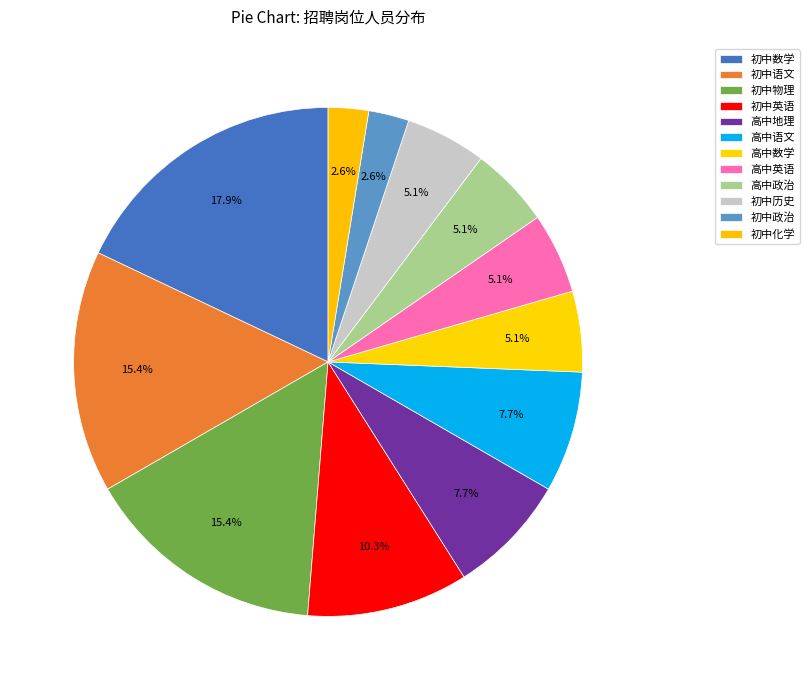

Count the number of slices in the pie.

12